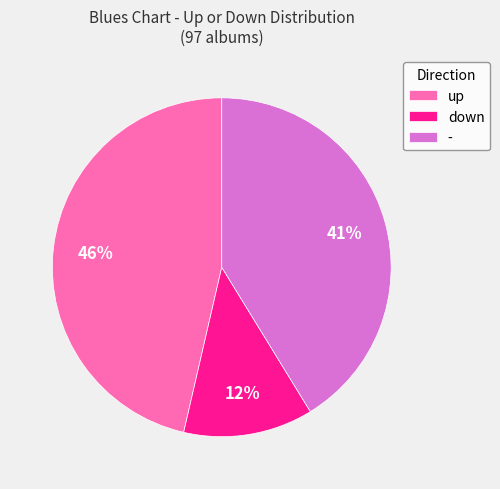

To the nearest percent, what is the difference between the largest and smallest slice percentages?

34%